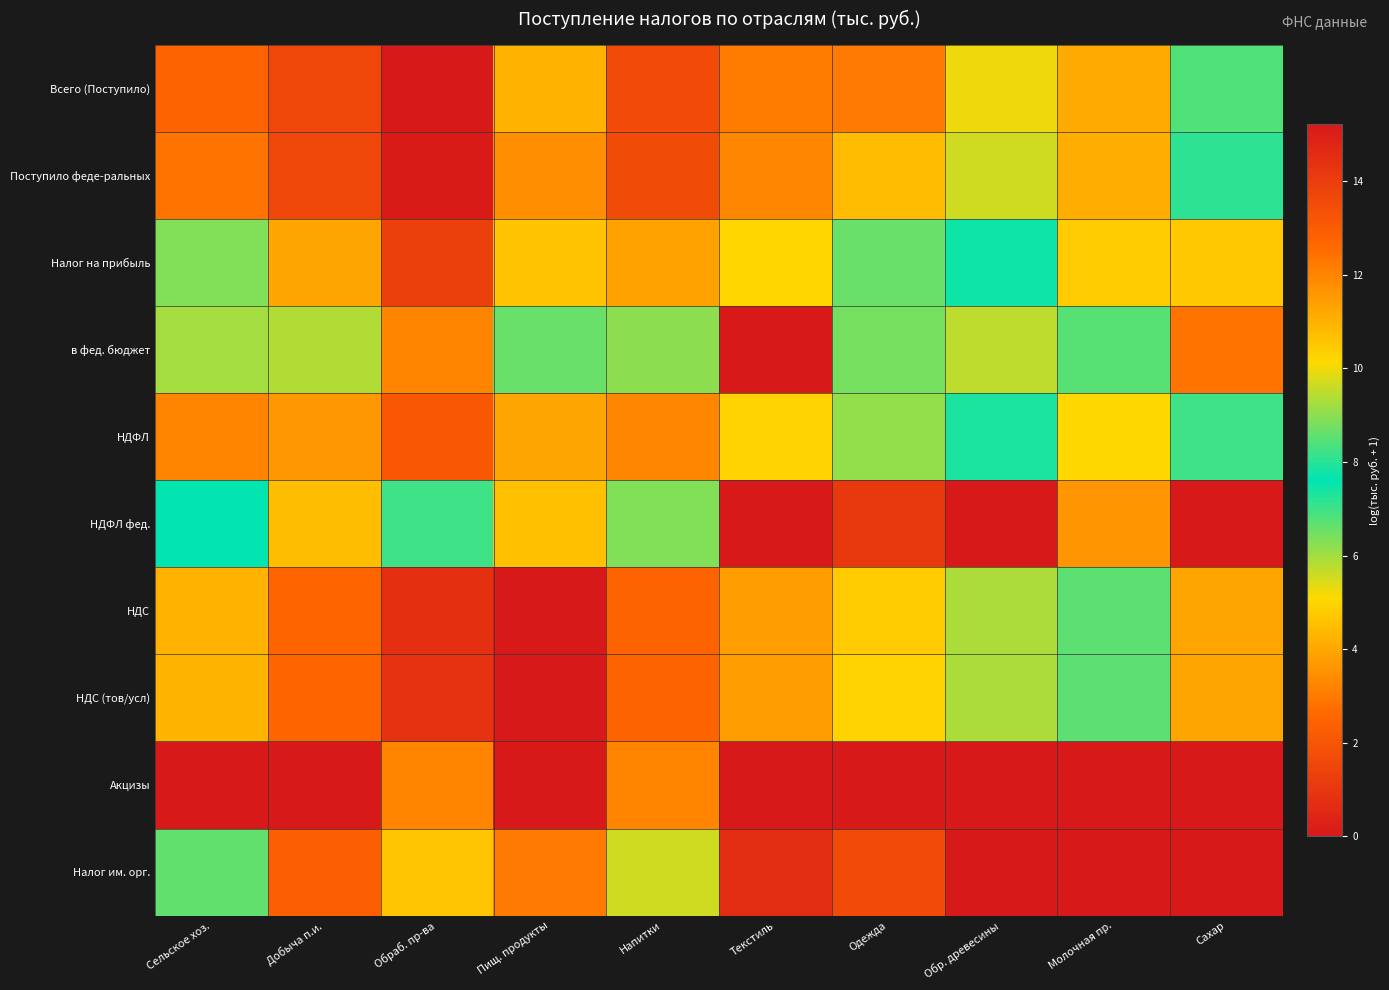

At how many categories does at least one series exceed 5?

10